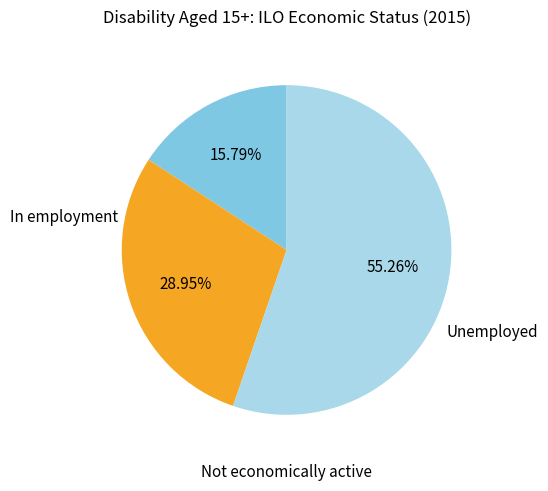

What is the largest slice in the pie chart?

Not economically active